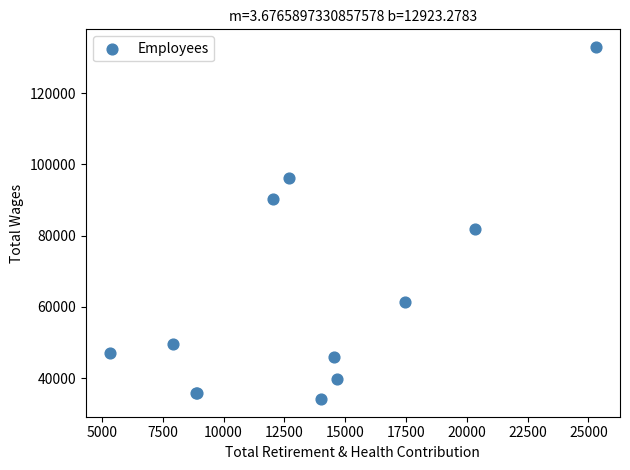

What Y value in the scatter plot is closest to 83541?

81905